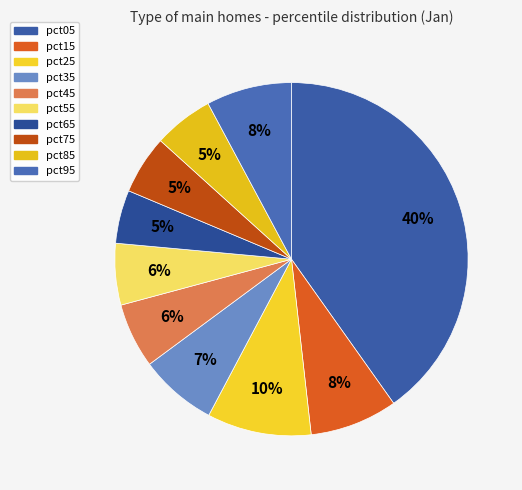

Combined, do pct35 and pct45 account for over 50%?

No